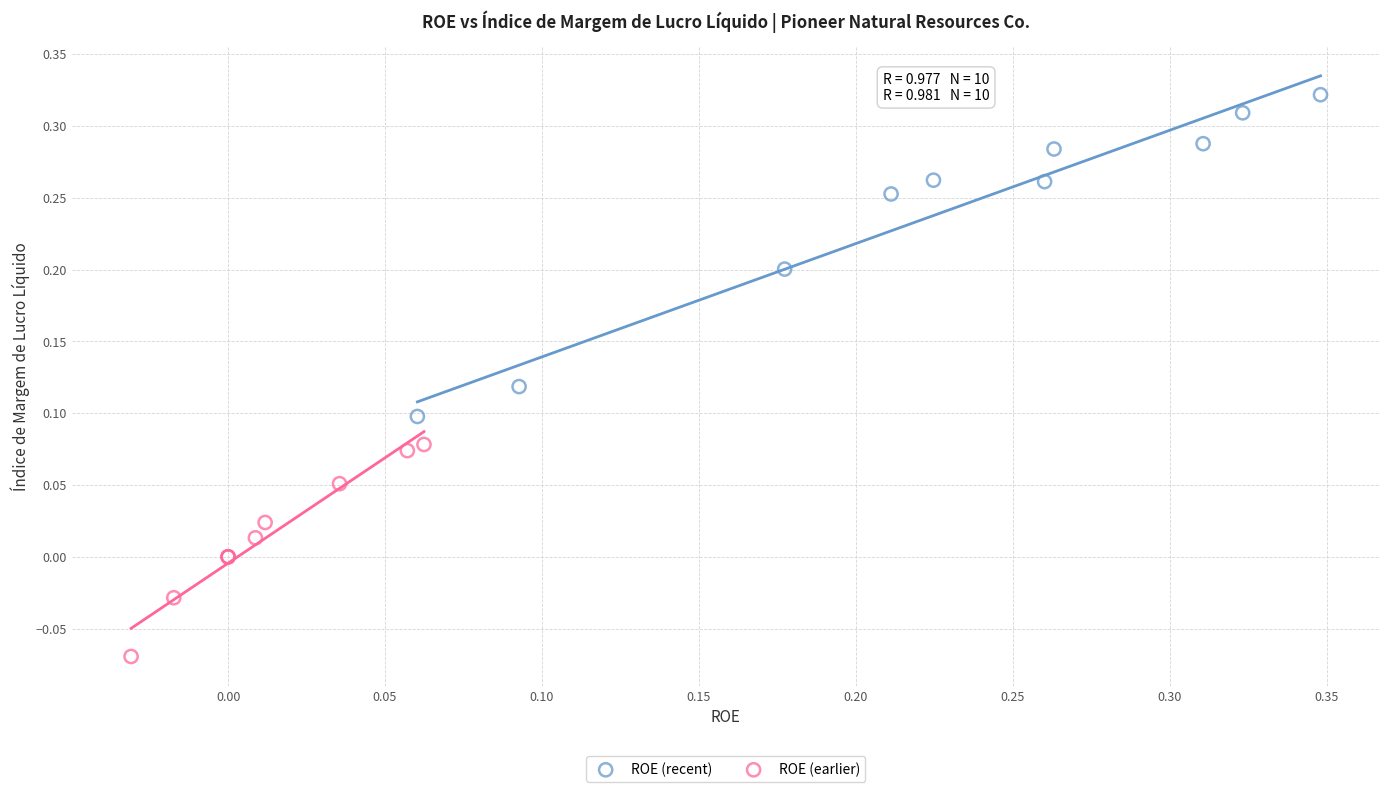

Which series reaches the maximum Y coordinate?

ROE (recent)